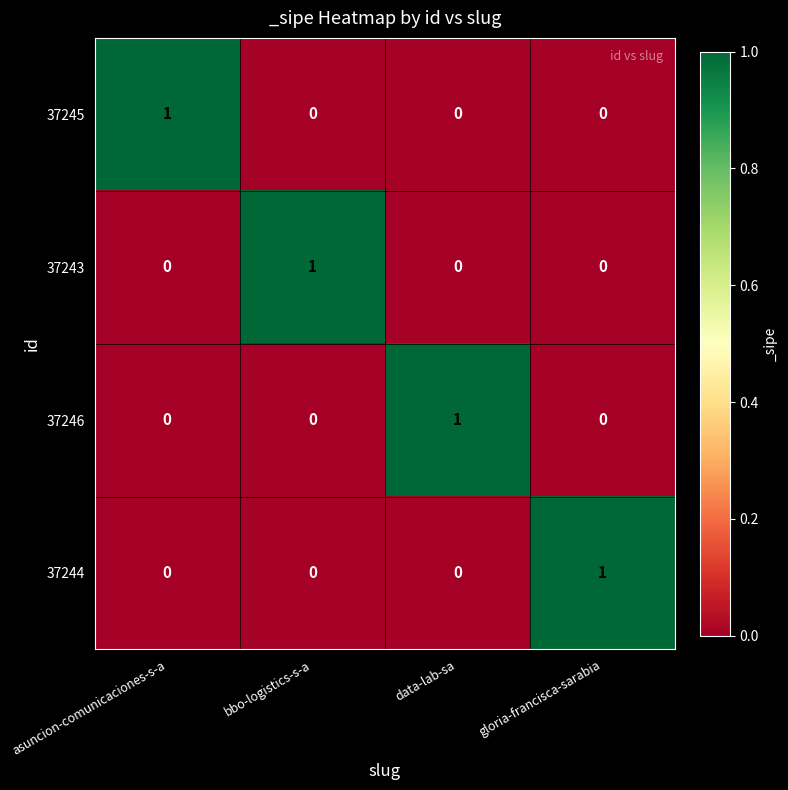

Reading left to right, list all the values displayed in this chart.

37245: asuncion-comunicaciones-s-a=1	bbo-logistics-s-a=0	data-lab-sa=0	gloria-francisca-sarabia=0
37243: asuncion-comunicaciones-s-a=0	bbo-logistics-s-a=1	data-lab-sa=0	gloria-francisca-sarabia=0
37246: asuncion-comunicaciones-s-a=0	bbo-logistics-s-a=0	data-lab-sa=1	gloria-francisca-sarabia=0
37244: asuncion-comunicaciones-s-a=0	bbo-logistics-s-a=0	data-lab-sa=0	gloria-francisca-sarabia=1